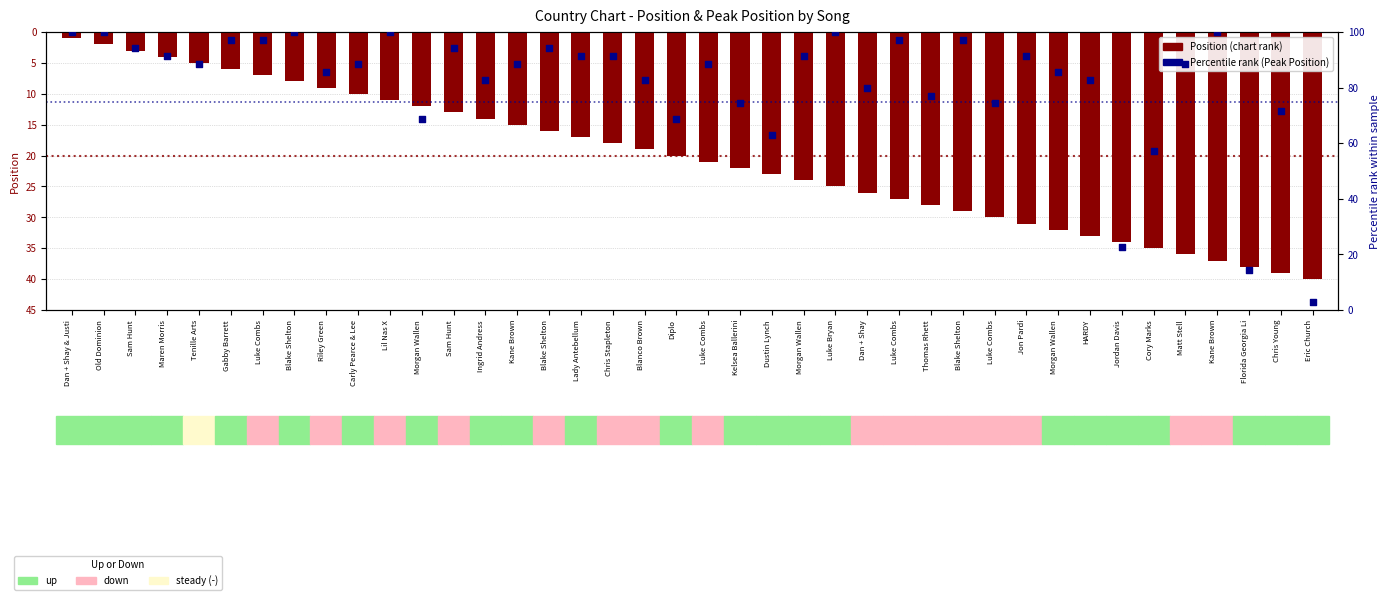

At which category is the sum across all series the highest?

Kane Brown